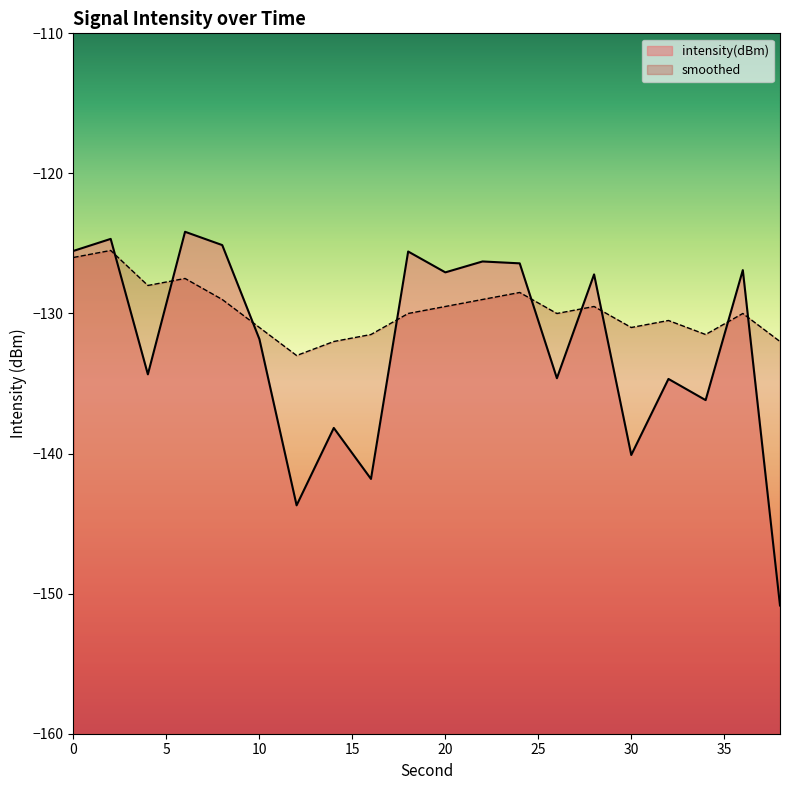

Reading right to left, extract all data points from this chart.

intensity(dBm): 38=-150.8	36=-126.9	34=-136.2	32=-134.7	30=-140.1	28=-127.2	26=-134.6	24=-126.4	22=-126.3	20=-127.1	18=-125.6	16=-141.8	14=-138.2	12=-143.7	10=-131.8	8=-125.1	6=-124.2	4=-134.3	2=-124.7	0=-125.5
smoothed: 38=-132.0	36=-130.0	34=-131.5	32=-130.5	30=-131.0	28=-129.5	26=-130.0	24=-128.5	22=-129.0	20=-129.5	18=-130.0	16=-131.5	14=-132.0	12=-133.0	10=-131.0	8=-129.0	6=-127.5	4=-128.0	2=-125.5	0=-126.0